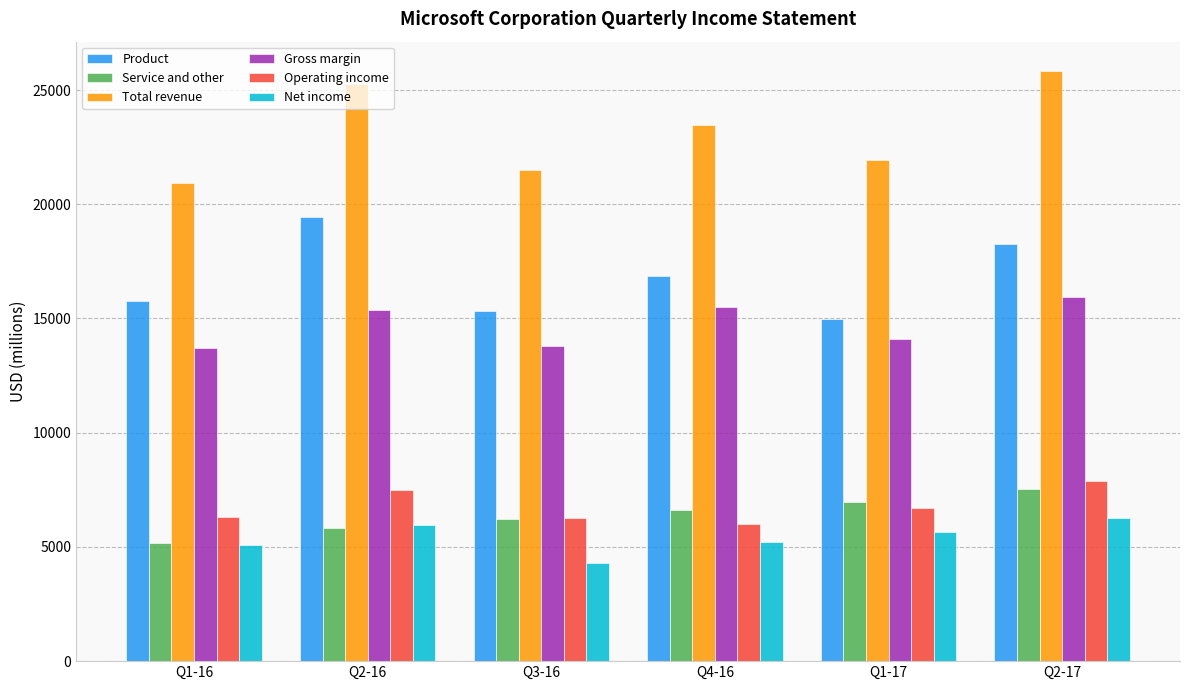

At how many categories does at least one series exceed 4645?

6